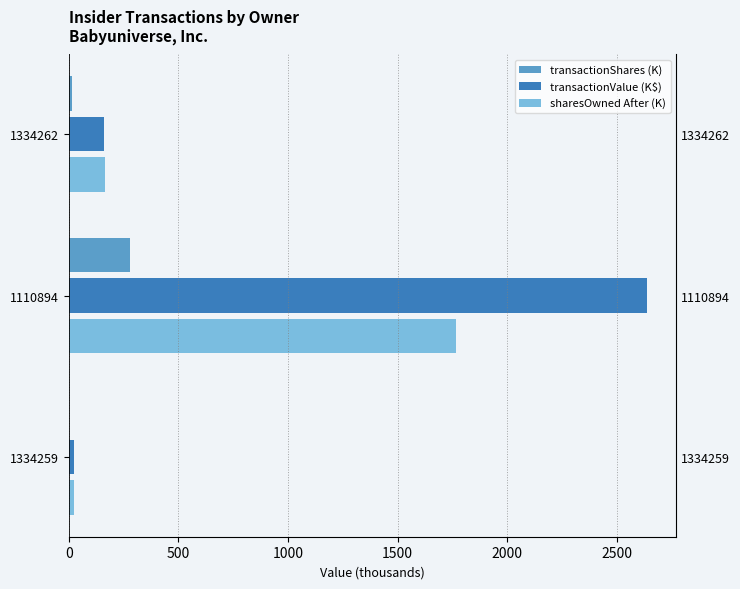

What is the difference between the maximum and minimum values in the transactionValue (K$) series?

2612.4